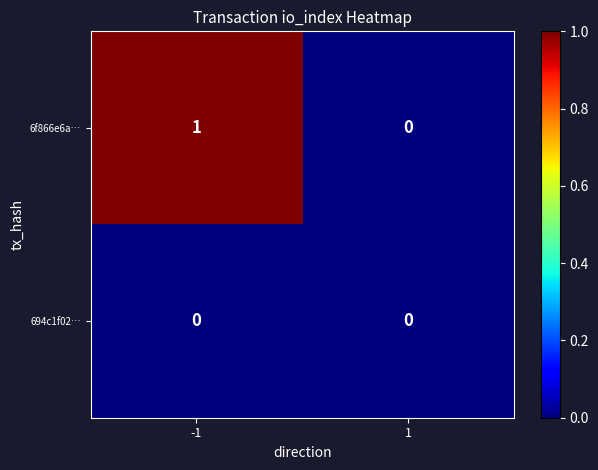

List the series in order of their overall mean, highest first.

6f866e6a…, 694c1f02…